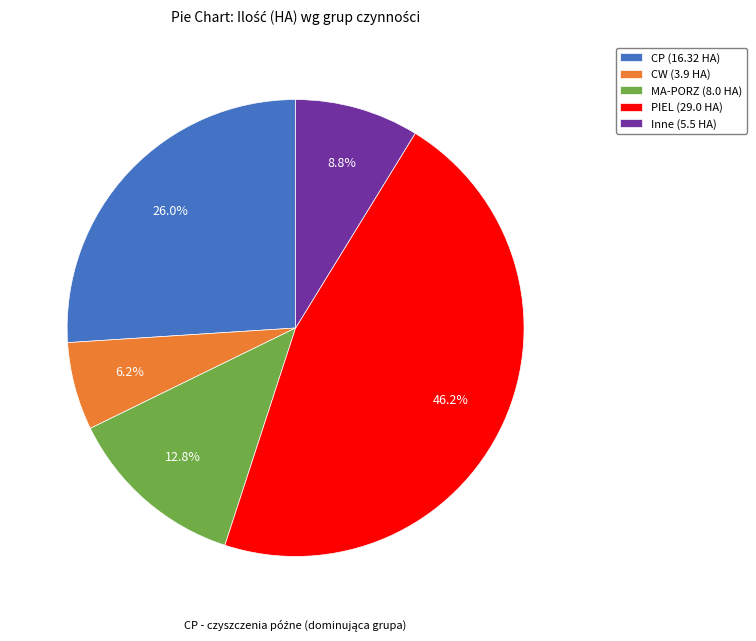

Is there any slice that represents more than half of the pie?

No